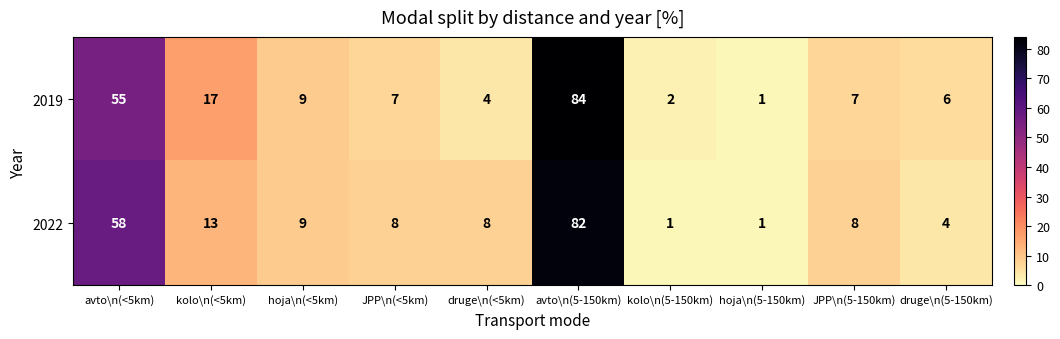

Rank the series by their maximum value, from lowest to highest.

2022, 2019